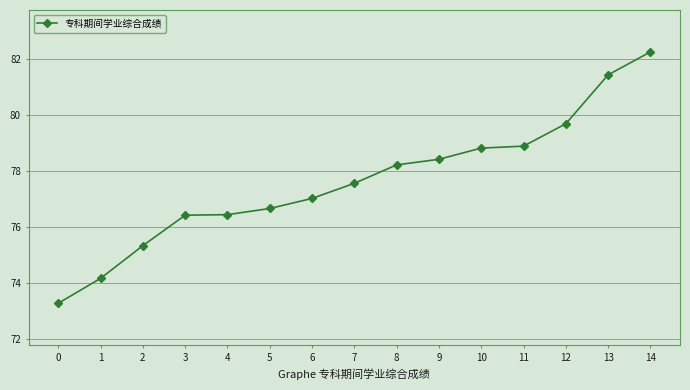

What is the ratio of the value at 8 to the value at 14?

1.0